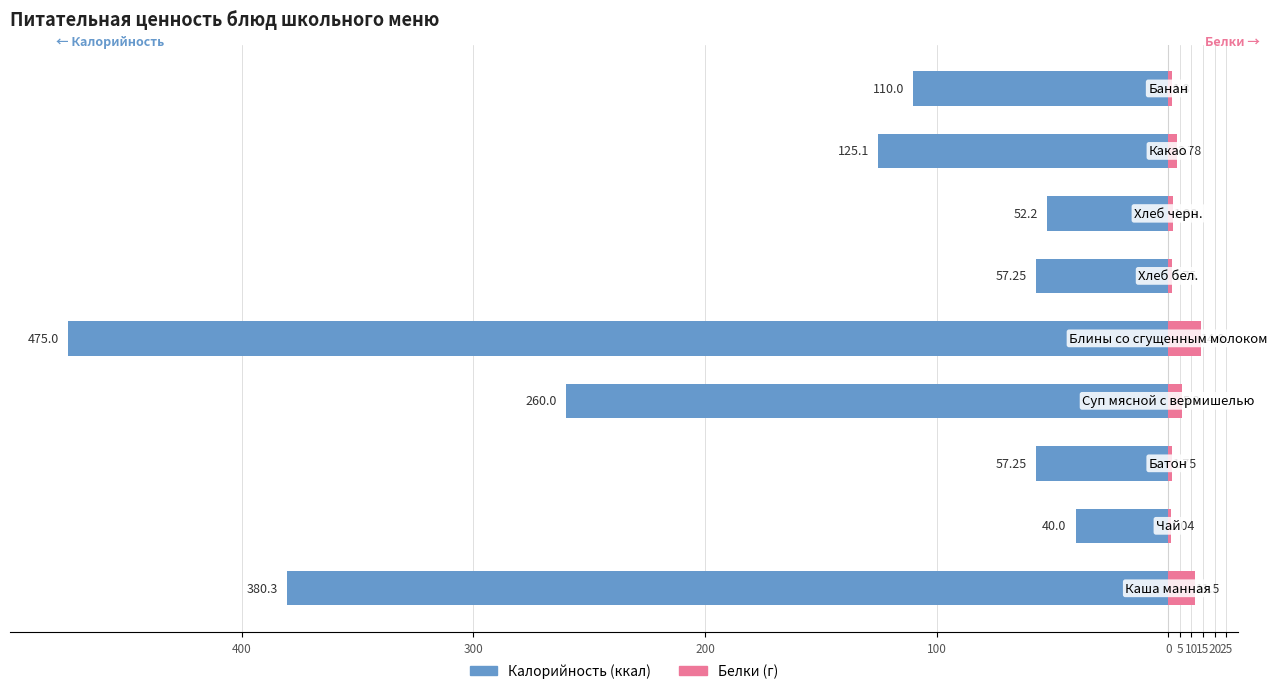

Which series has the largest range (max minus min)?

Калорийность